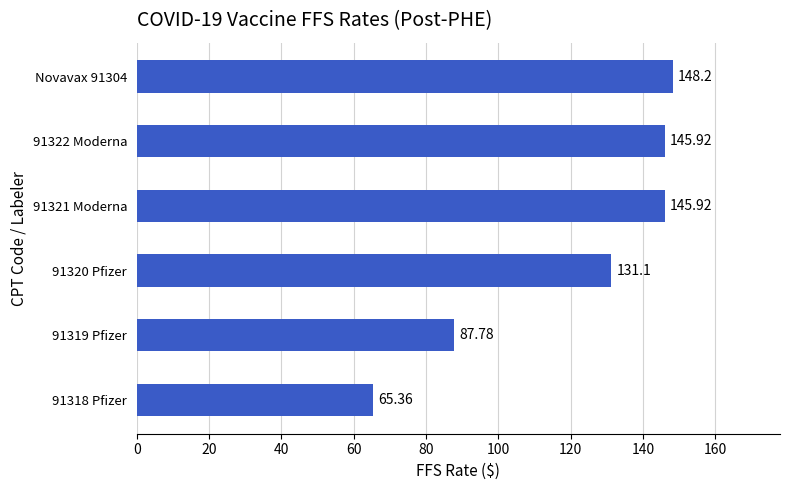

Which has a higher value, Novavax 91304 or 91319 Pfizer?

Novavax 91304